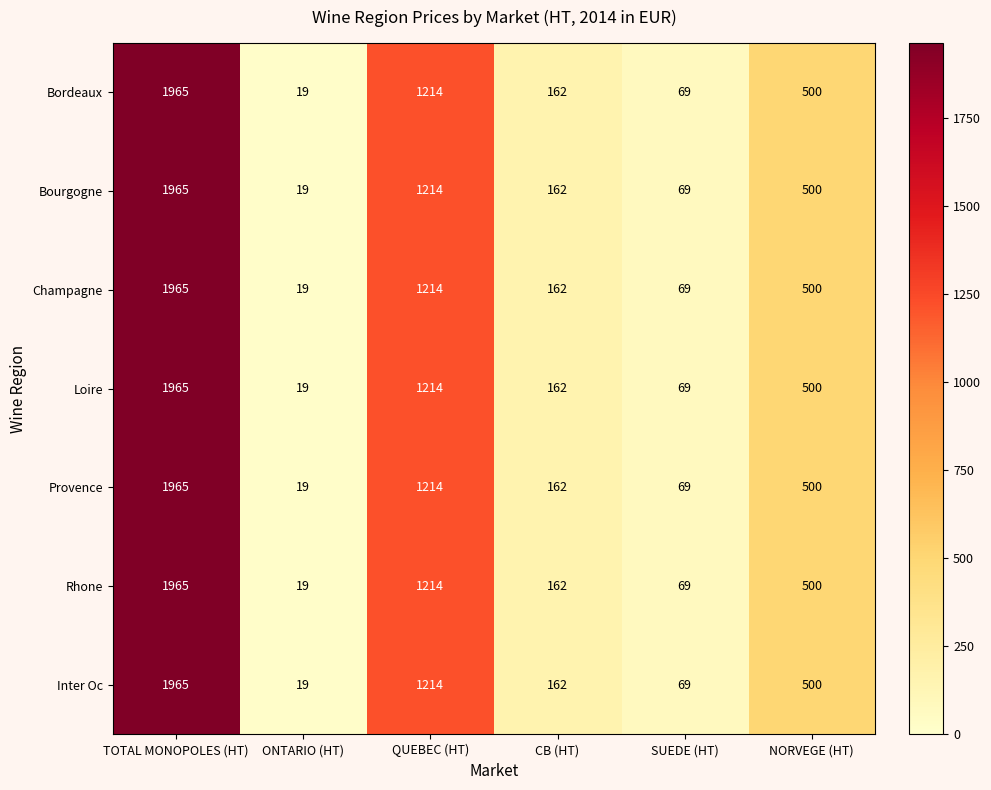

What is the total value across all series at QUEBEC (HT)?

8498